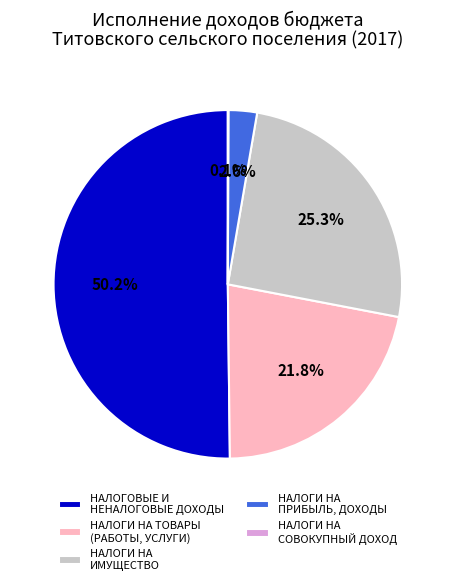

Does НАЛОГИ НА ИМУЩЕСТВО represent more than half of the total?

No